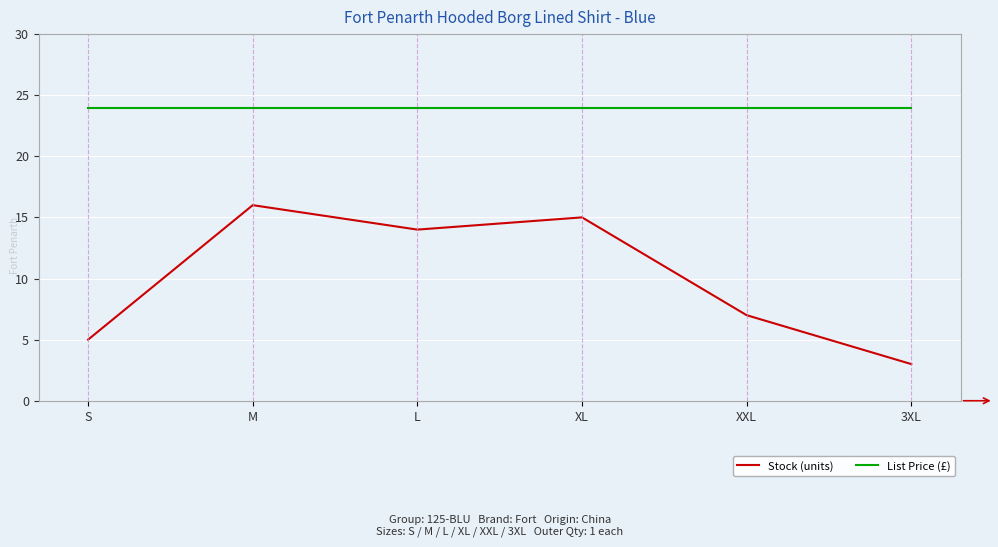

What value does the Stock (units) series have at XL?

15.0